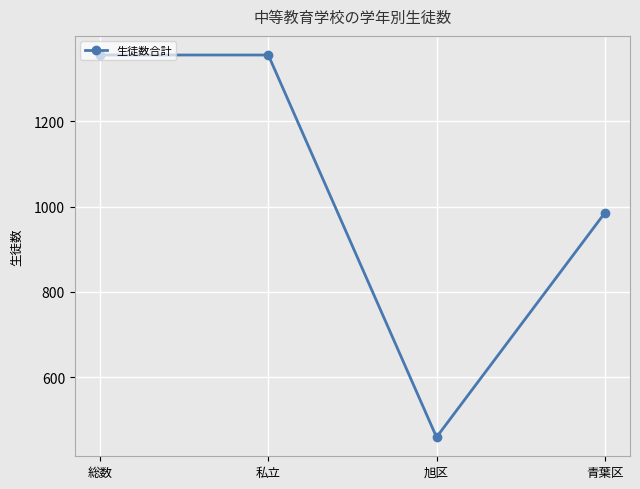

Reading left to right, list all the values displayed in this chart.

総数=1355	私立=1355	旭区=460	青葉区=985